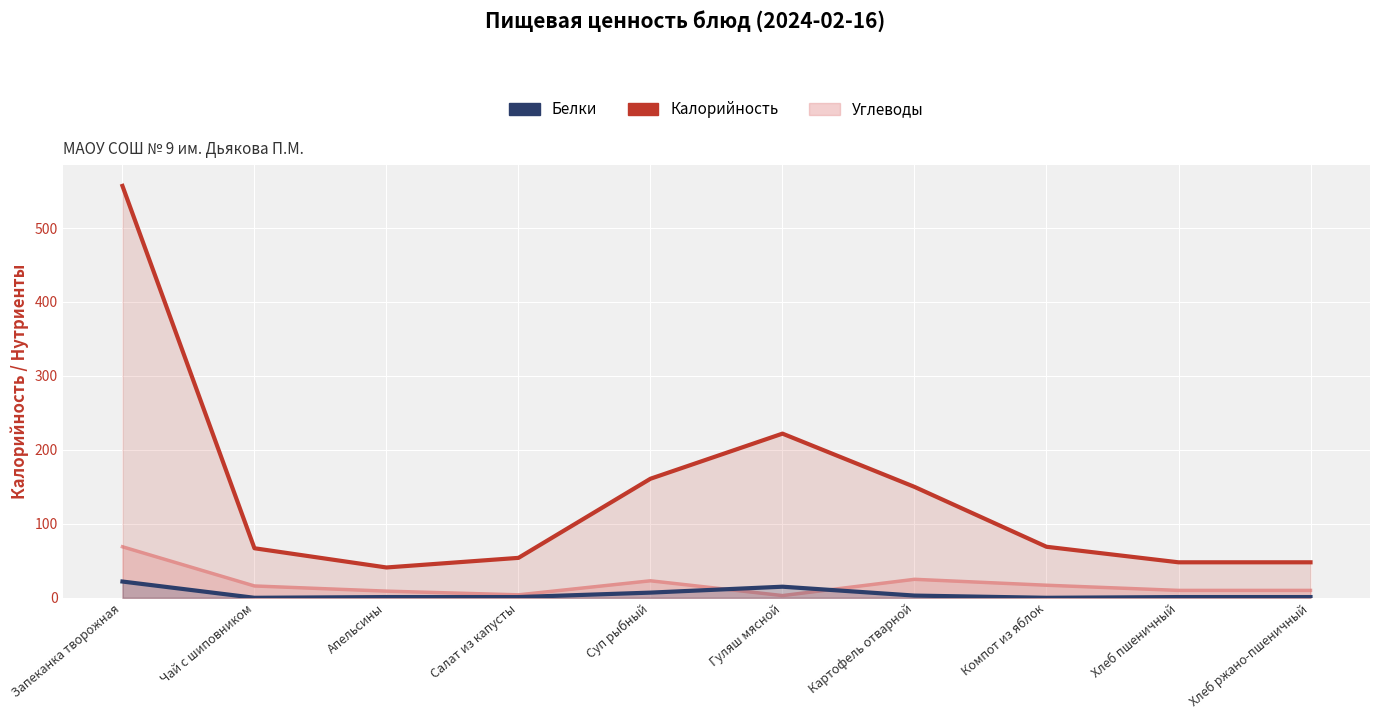

Which label corresponds to the smallest value in the chart?

Чай с шиповником